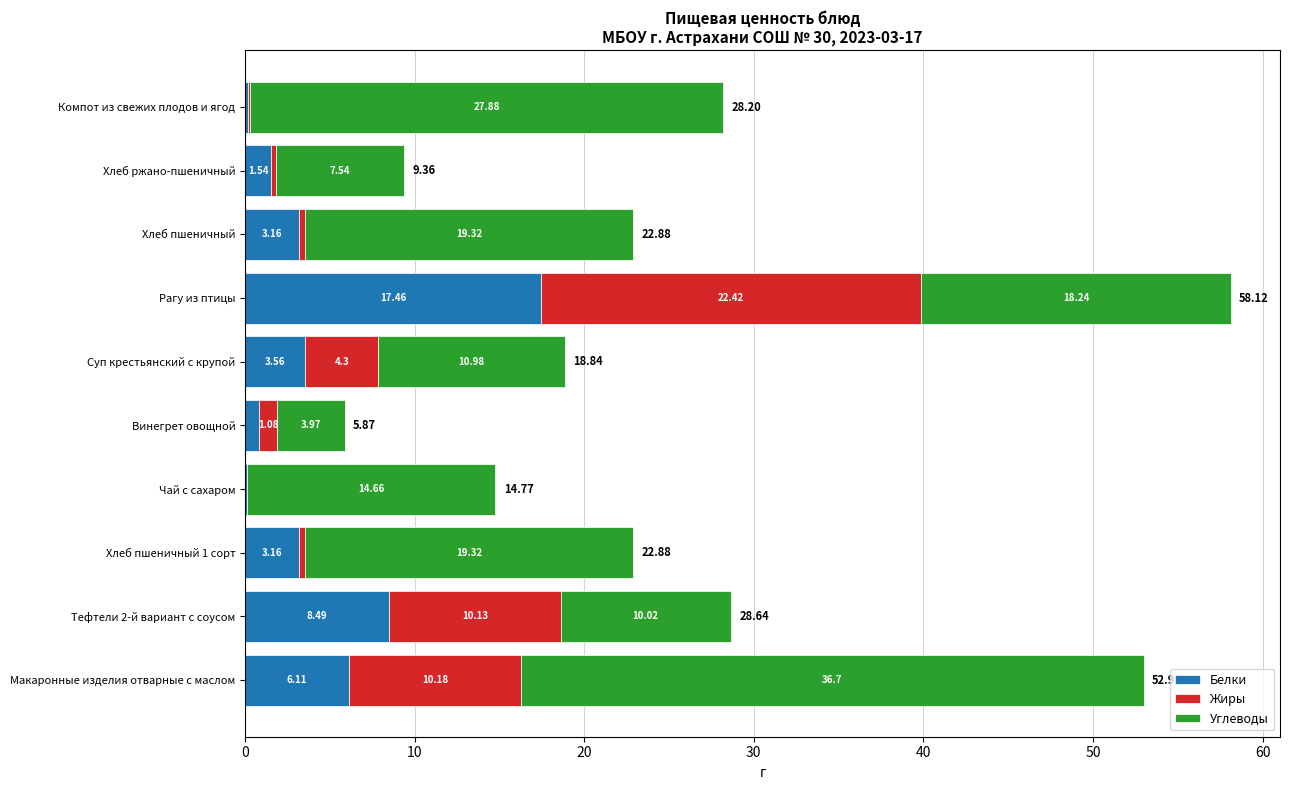

At which label does Белки reach its peak?

Рагу из птицы